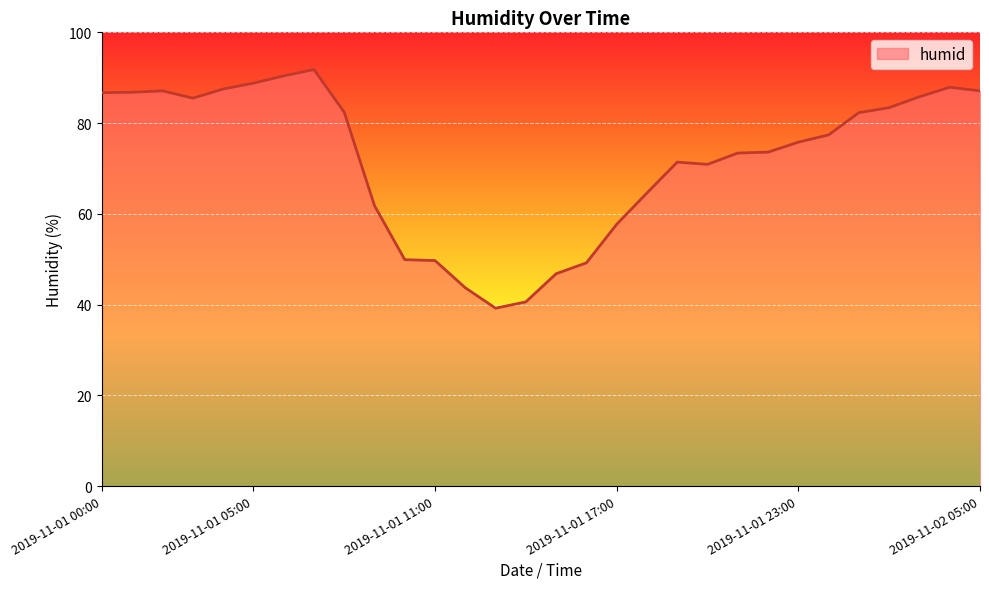

What is the maximum value shown in the chart?

91.8